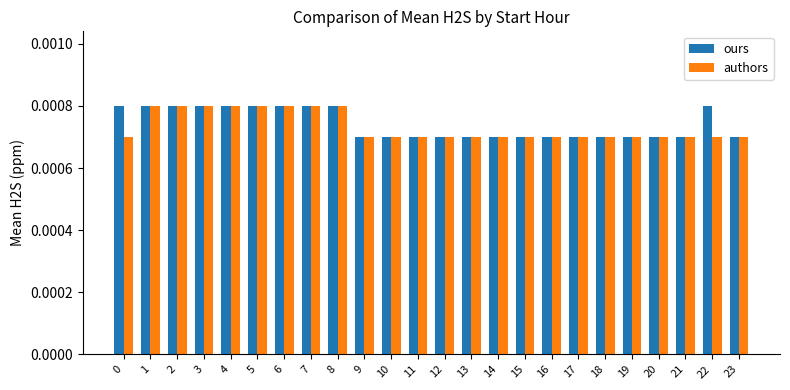

How many groups of bars are there?

24